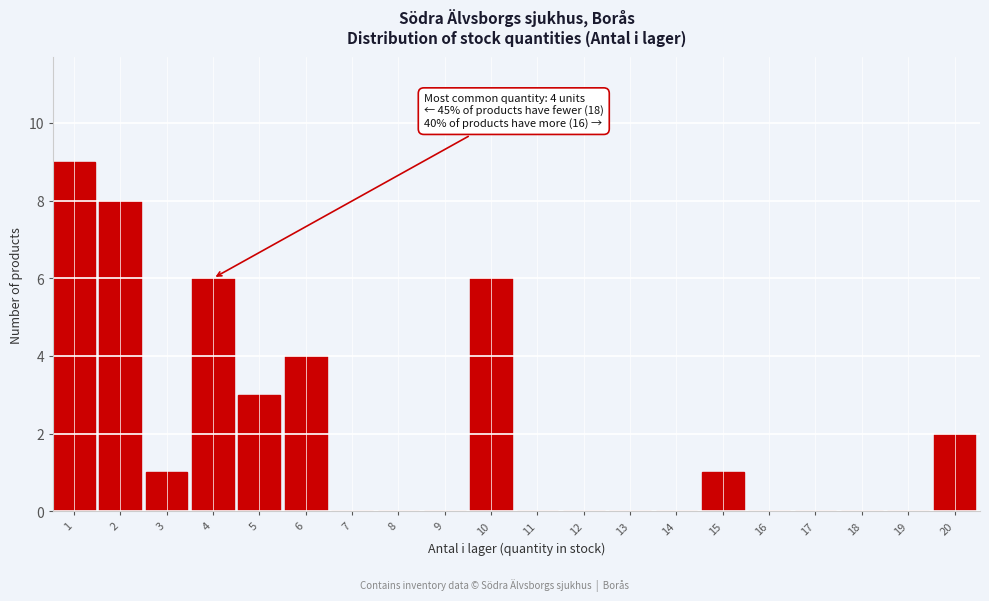

Reading right to left, extract all data points from this chart.

20=2	19=0	18=0	17=0	16=0	15=1	14=0	13=0	12=0	11=0	10=6	9=0	8=0	7=0	6=4	5=3	4=6	3=1	2=8	1=9